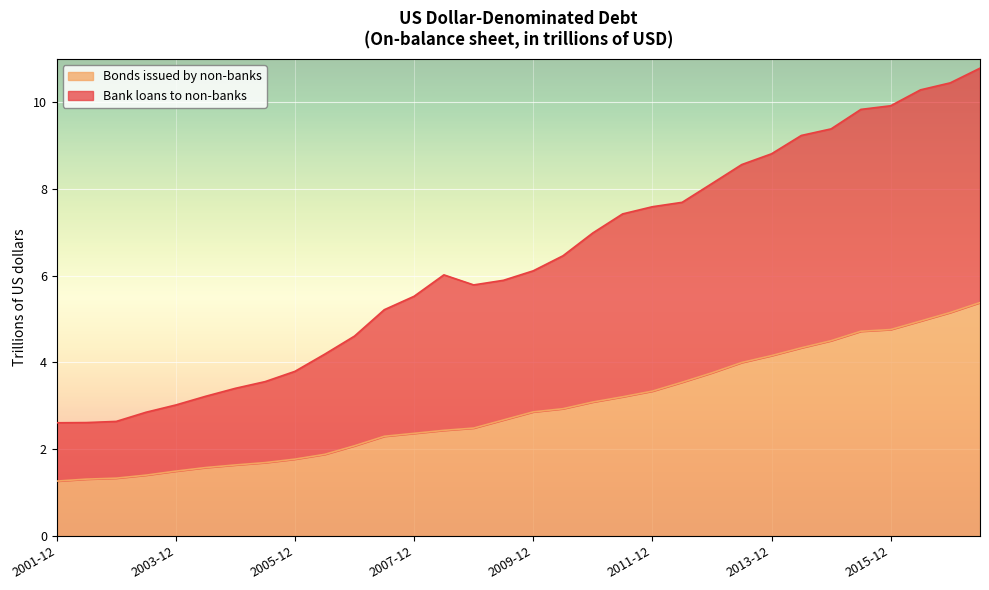

The value of Bank loans to non-banks at 2014-06 is 9.2. True or false?

True